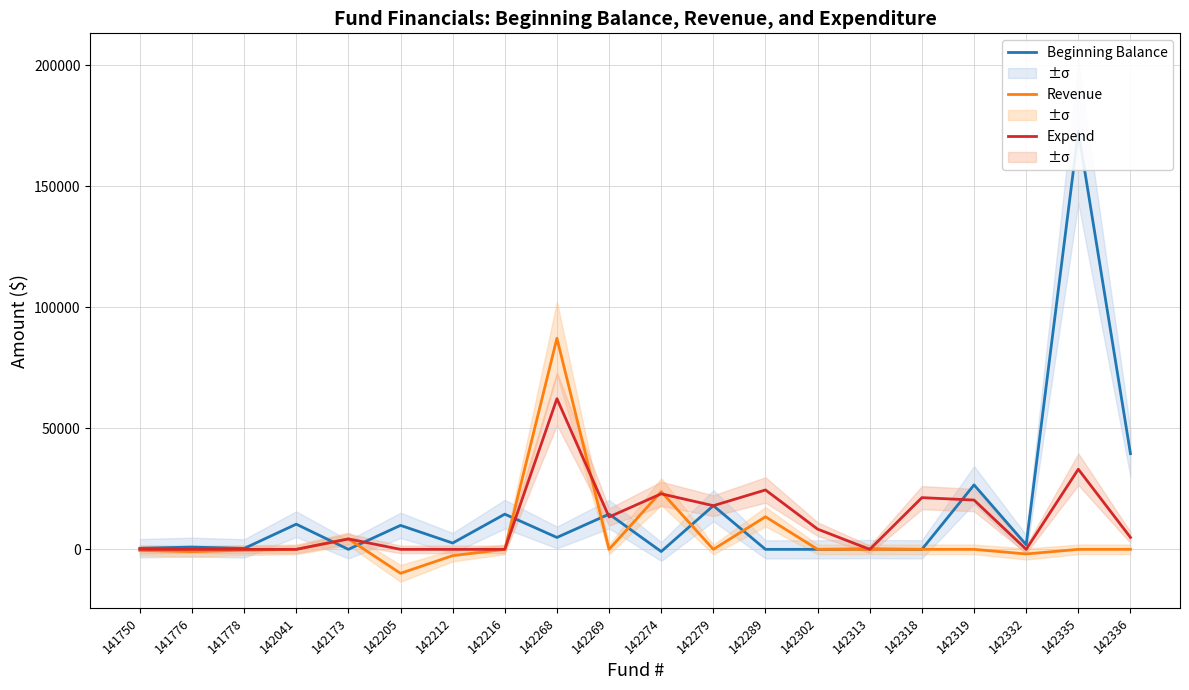

Is this an area chart (filled region under the line)?

No